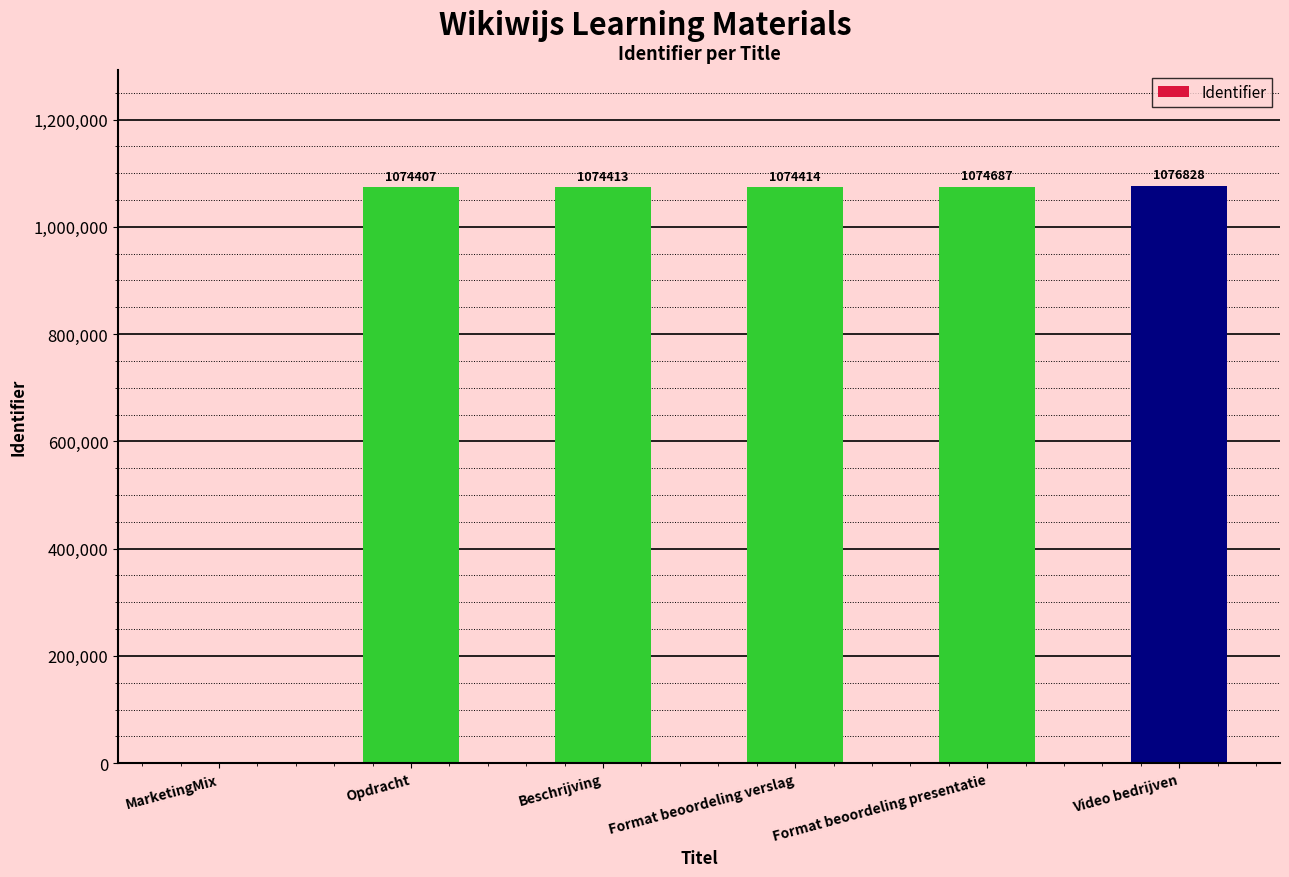

Does the chart contain stacked bars?

No